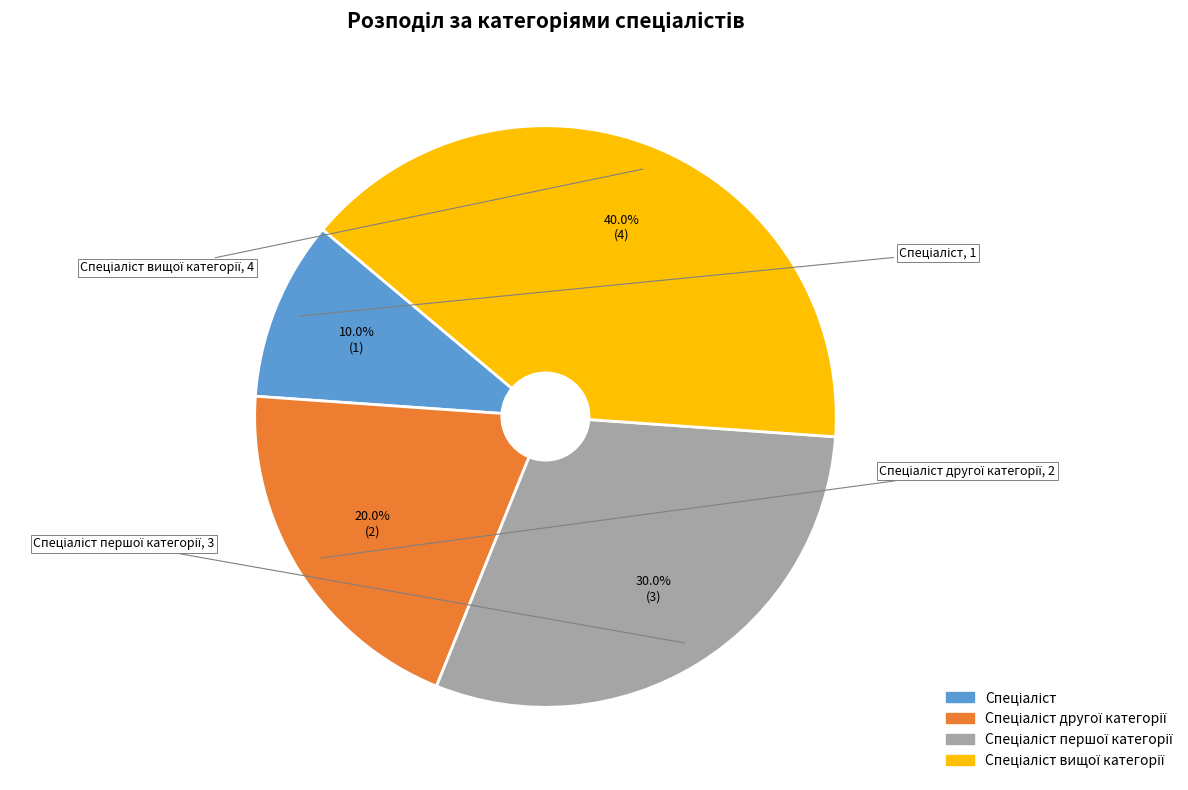

Is there a majority slice in this chart?

No